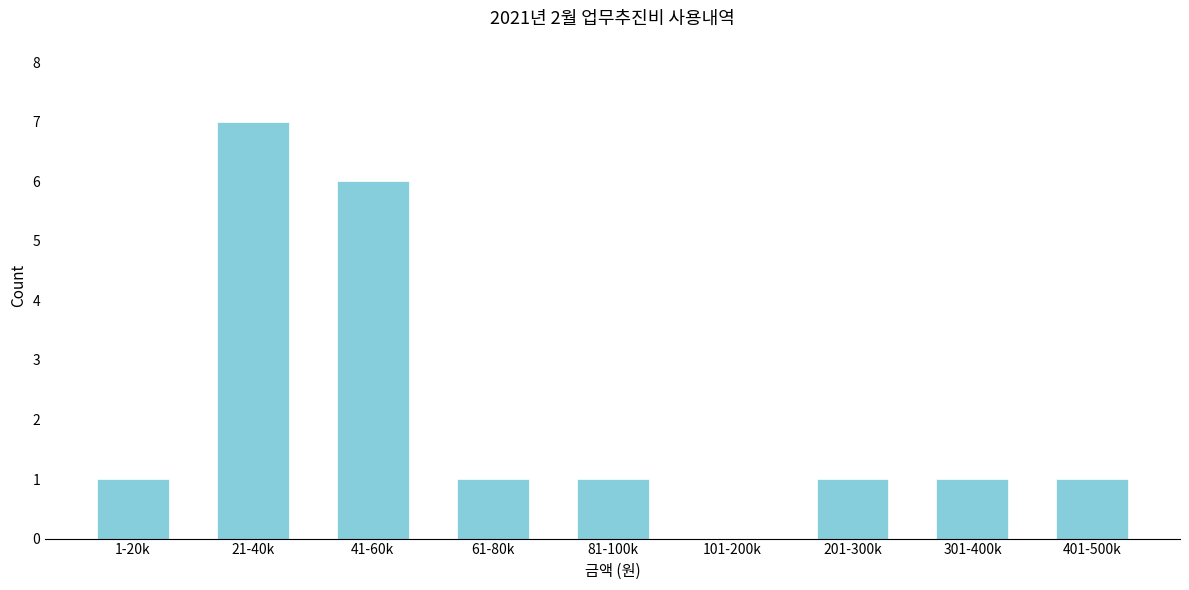

Reading left to right, transcribe all the data shown in this chart.

1-20k=1	21-40k=7	41-60k=6	61-80k=1	81-100k=1	101-200k=0	201-300k=1	301-400k=1	401-500k=1